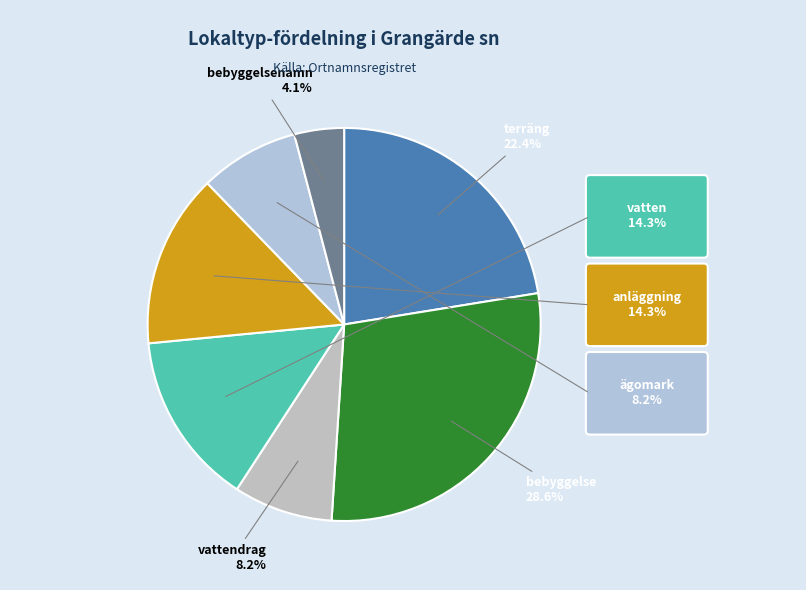

The vattendrag slice represents 8% of the pie. True or false?

True